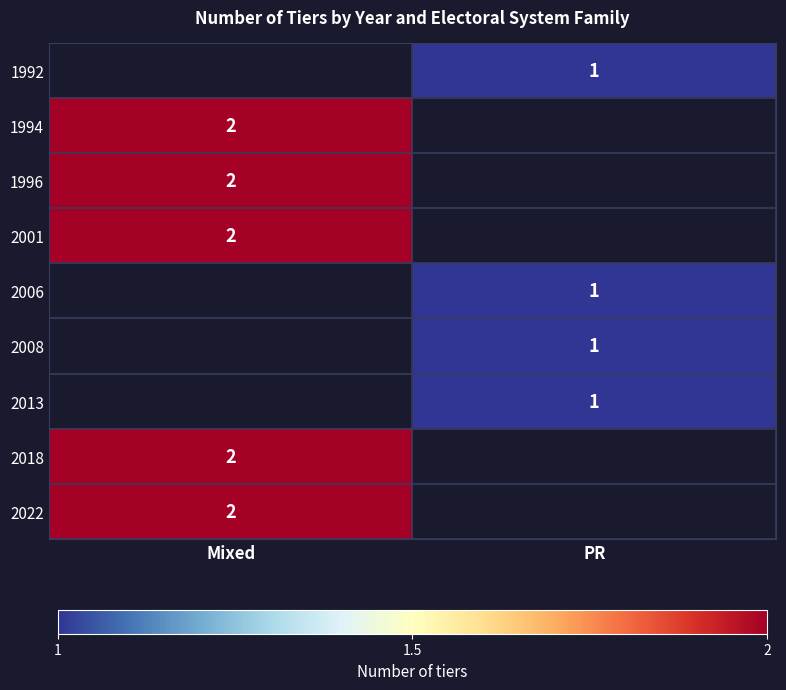

Is the value of 2018 at Mixed greater than the value of 2008 at PR?

Yes